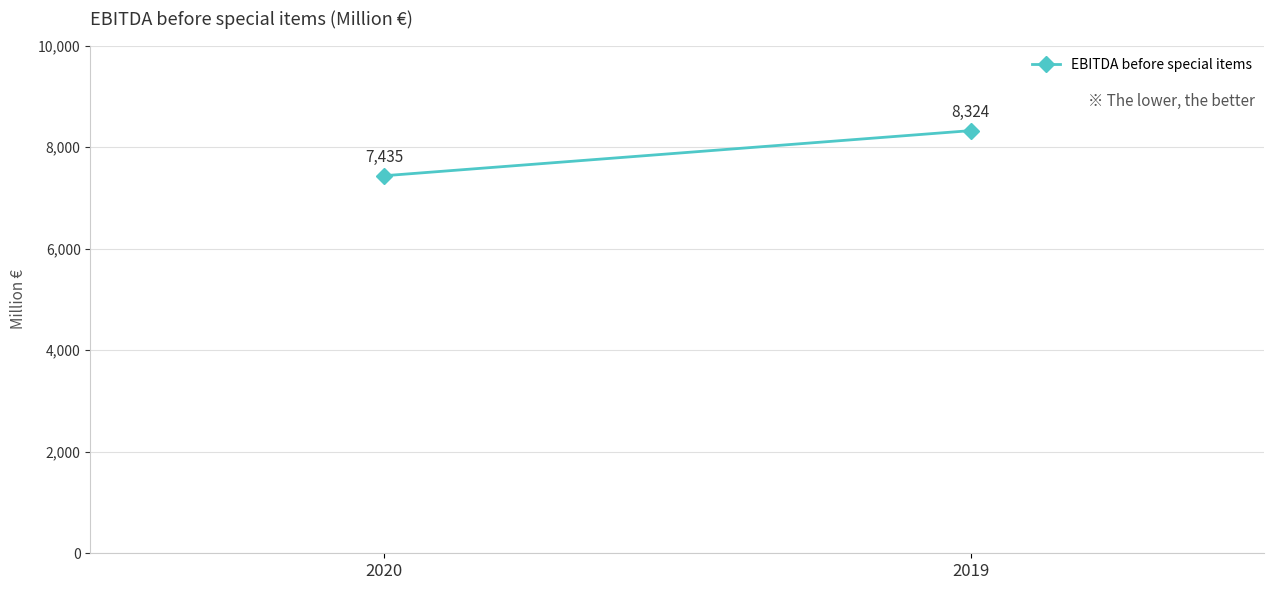

What is the sum of the values at 2019 and 2020?

15759